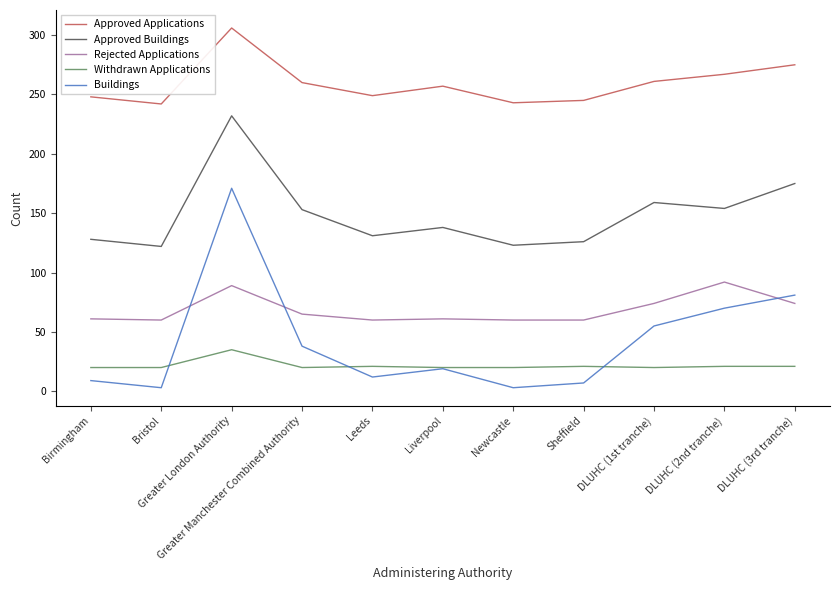

Where does the Approved Applications series first go above 257?

Greater London Authority